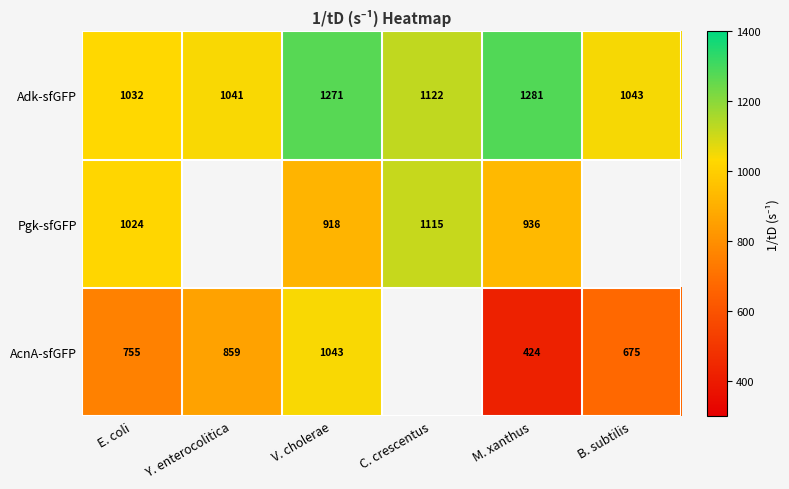

Which category has the highest value in the Adk-sfGFP series?

M. xanthus